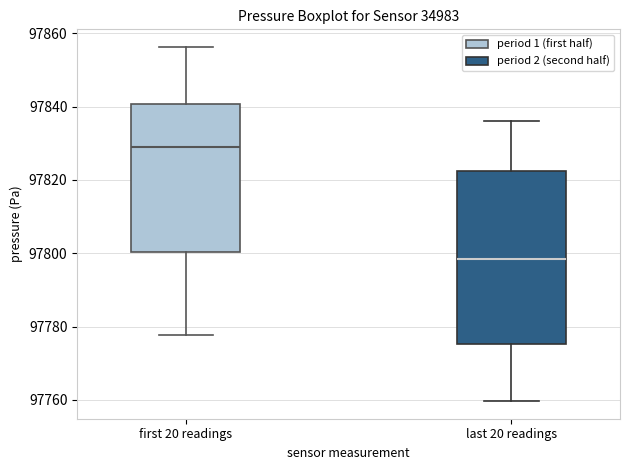

Reading left to right, read every box against the y-axis: the position of its median line, the range the box covers, and the ends of its whiskers. The values are not printed on the chart, so give them approximately, as read against the axis.

first 20 readings: median 97828, box 97800 to 97840, whiskers 97778 to 97856
last 20 readings: median 97798, box 97776 to 97822, whiskers 97760 to 97836